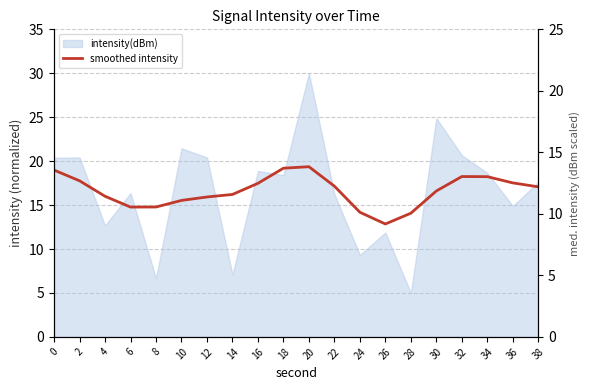

Reading left to right, what are all the values shown in this chart?

19.0	17.8	16.0	14.8	14.8	15.5	15.9	16.2	17.5	19.2	19.4	17.2	14.2	12.8	14.1	16.6	18.2	18.2	17.5	17.1